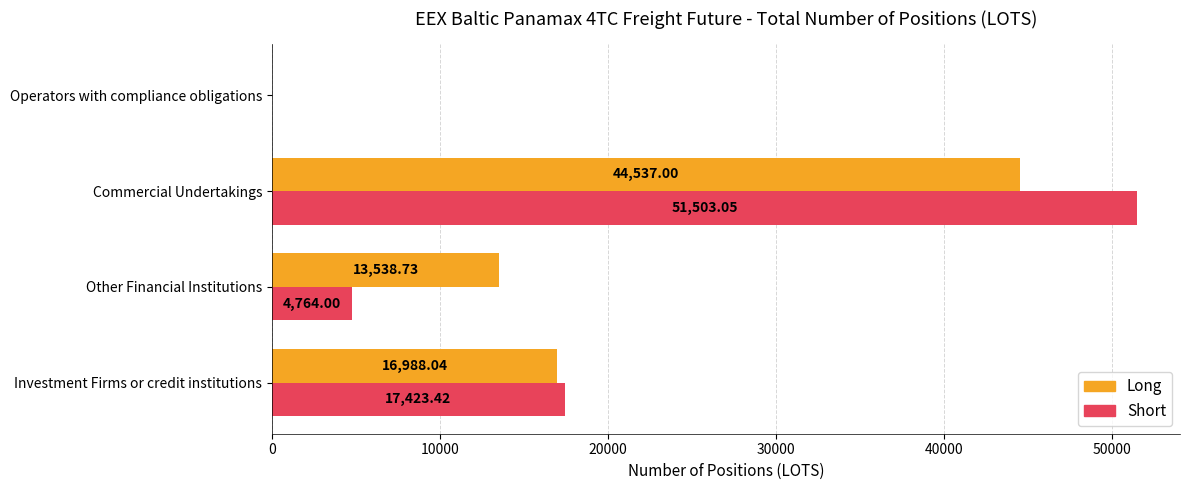

At which label does Short reach its peak?

Commercial Undertakings